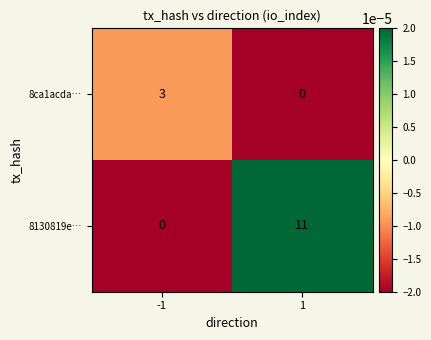

List the labels in order of 8130819e… value, largest first.

1, -1